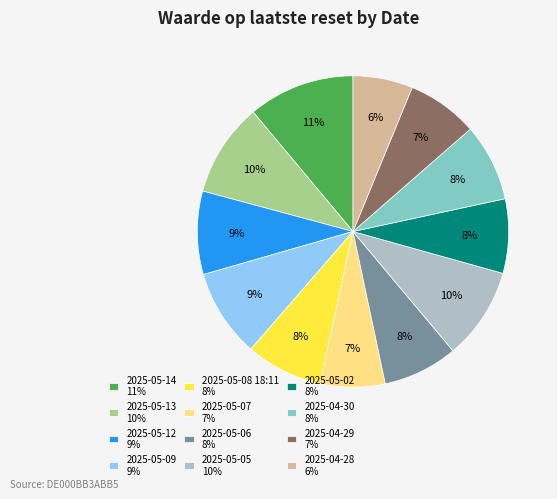

To the nearest percent, what is the difference between the largest and smallest slice percentages?

5%